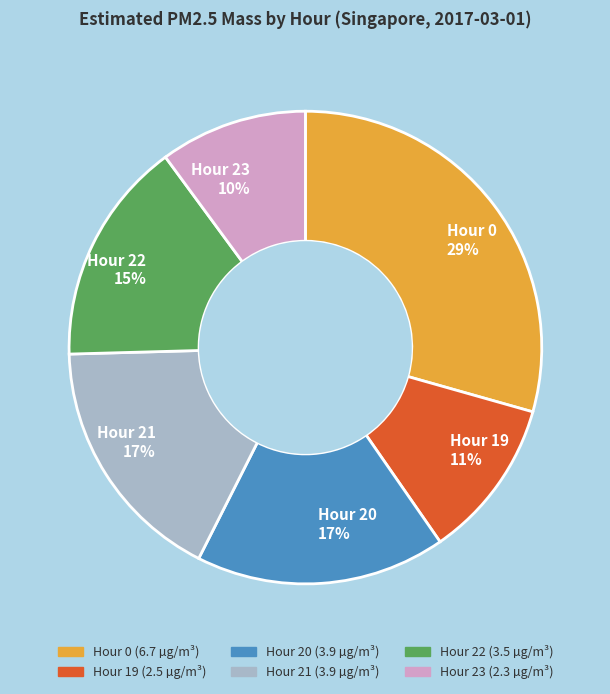

To the nearest percent, what is the difference between the largest and smallest slice percentages?

19%